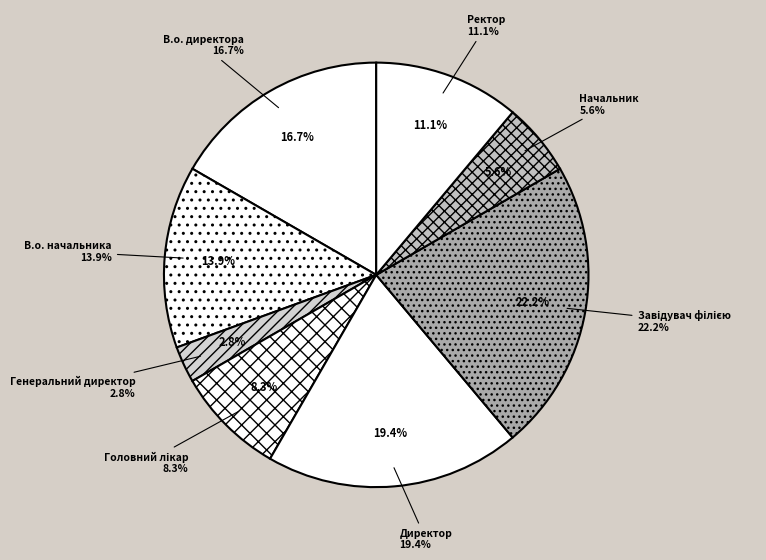

What percentage do Головний лікар and В.о. начальника together represent?

22.2%